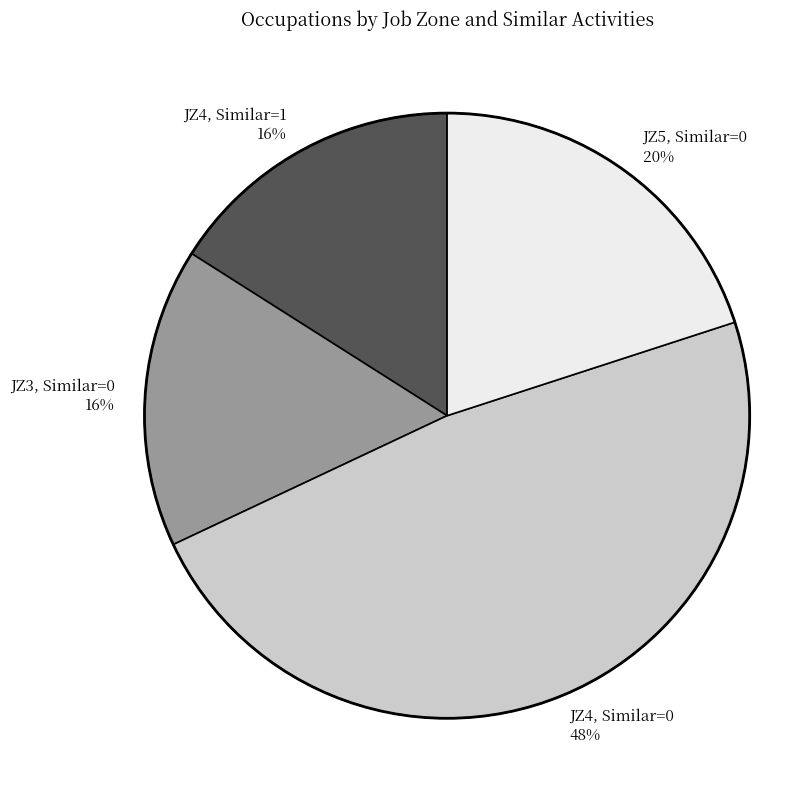

Is there a majority slice in this chart?

No